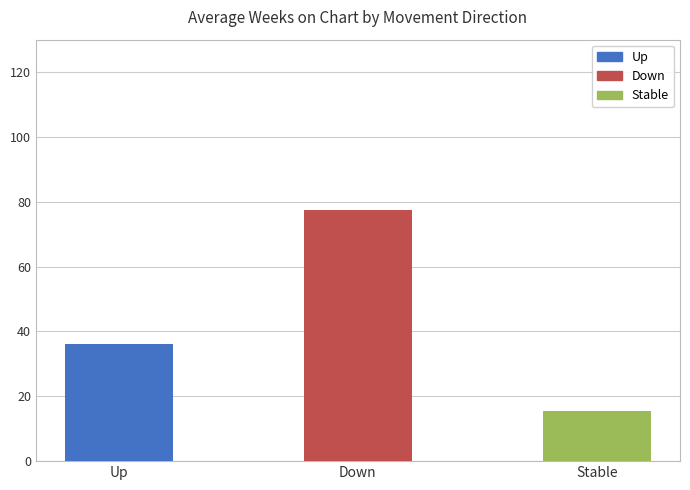

How many categories are shown in the chart?

3